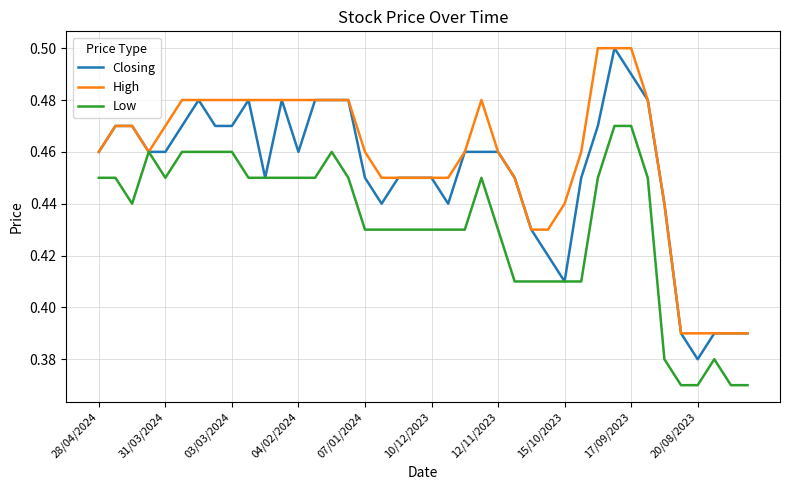

What are all the series names shown in the legend?

Closing, High, Low